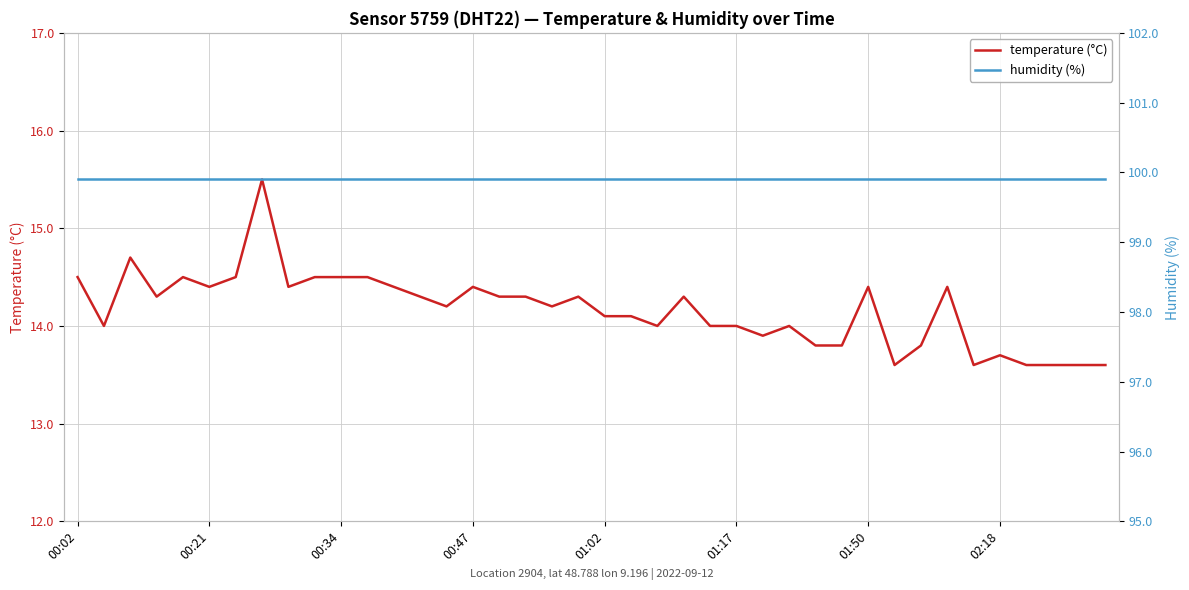

What is the lowest value of the temperature (°C) series?

13.6